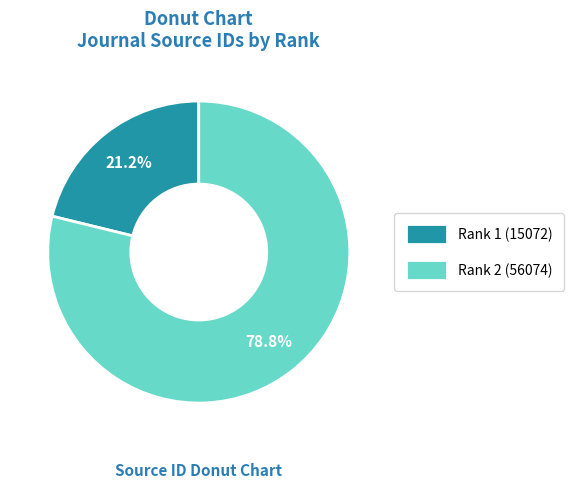

To the nearest percent, what is the difference between the largest and smallest slice percentages?

58%